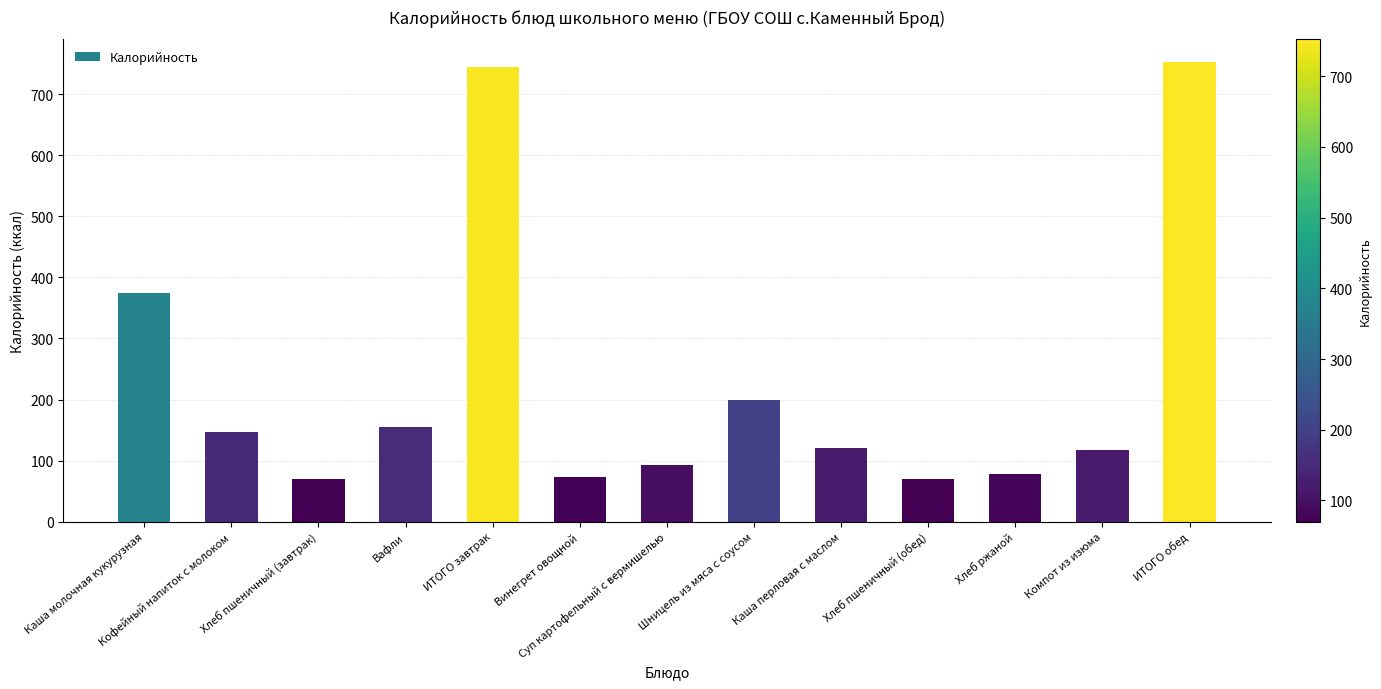

At which category does the chart reach its peak across all series?

ИТОГО обед